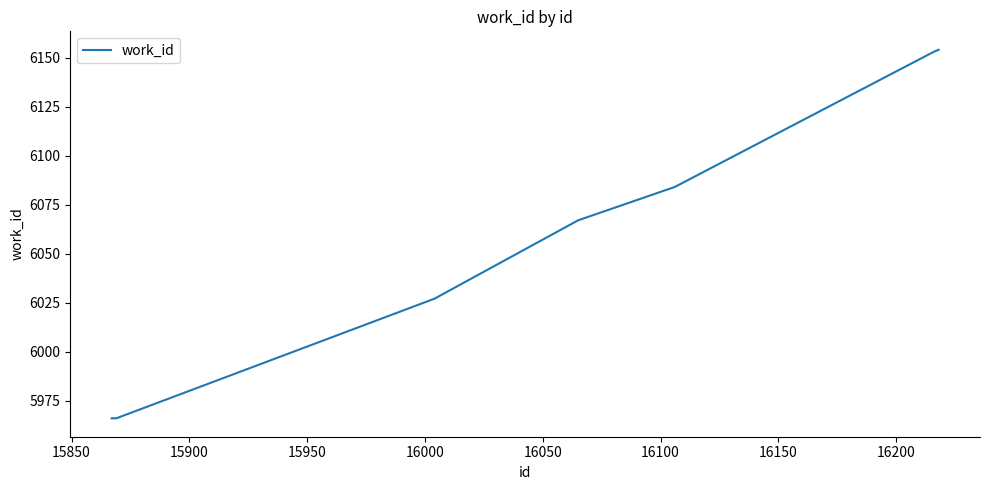

What is the difference between the maximum and minimum values?

188